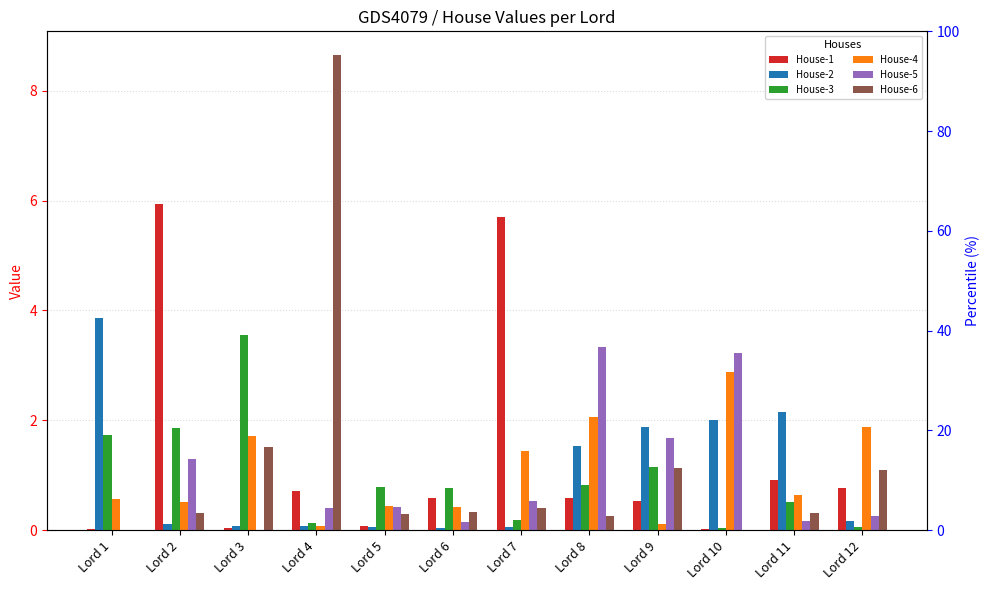

Which series changed the most between Lord 1 and Lord 8?

House-5